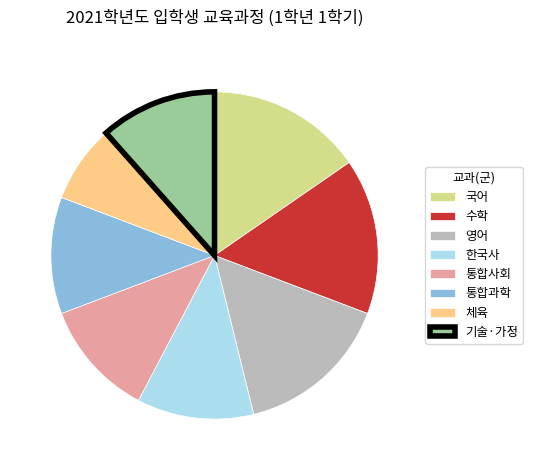

Is it true that 통합사회 is 18% of the pie?

False